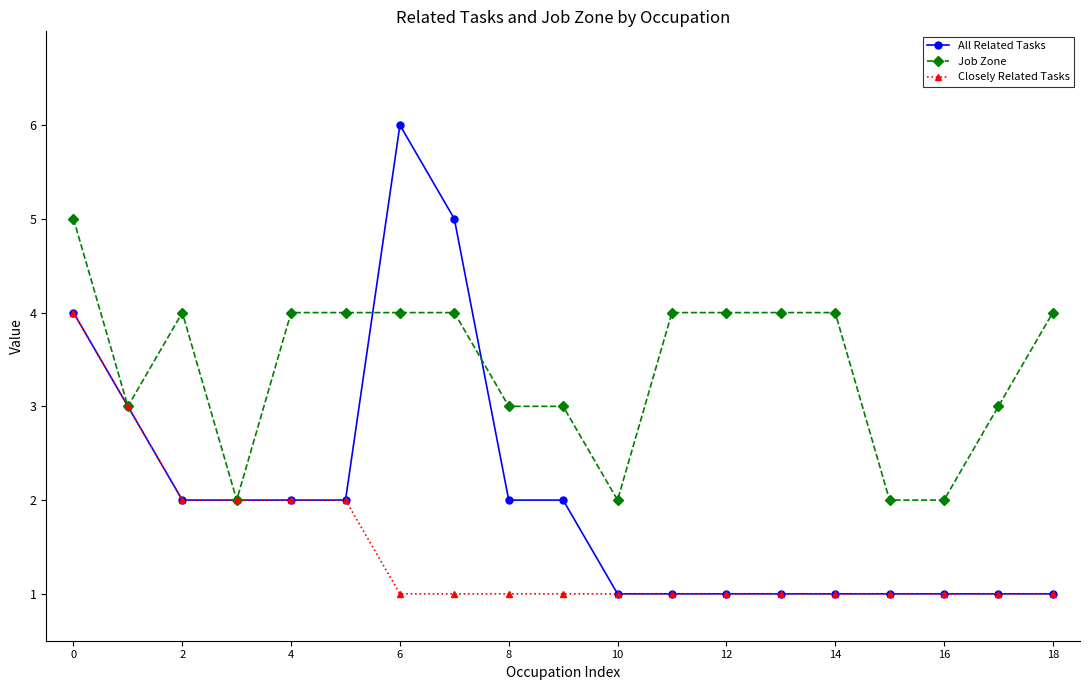

Reading right to left, list all the values displayed in this chart.

All Related Tasks: 1	1	1	1	1	1	1	1	1	2	2	5	6	2	2	2	2	3	4
Job Zone: 4	3	2	2	4	4	4	4	2	3	3	4	4	4	4	2	4	3	5
Closely Related Tasks: 1	1	1	1	1	1	1	1	1	1	1	1	1	2	2	2	2	3	4